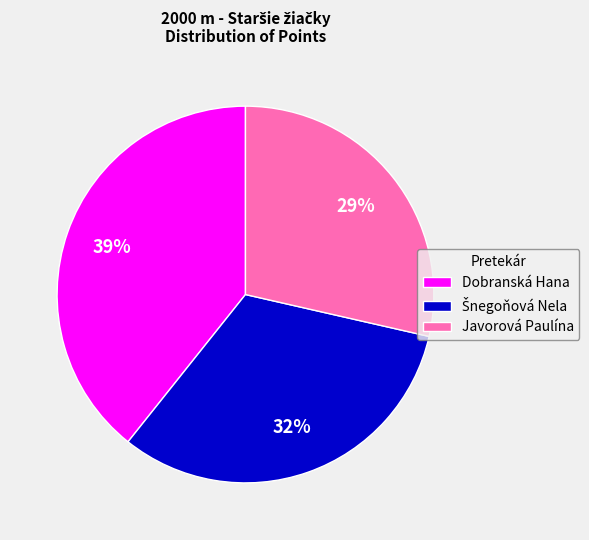

Combined, do Dobranská Hana and Javorová Paulína account for over 50%?

Yes